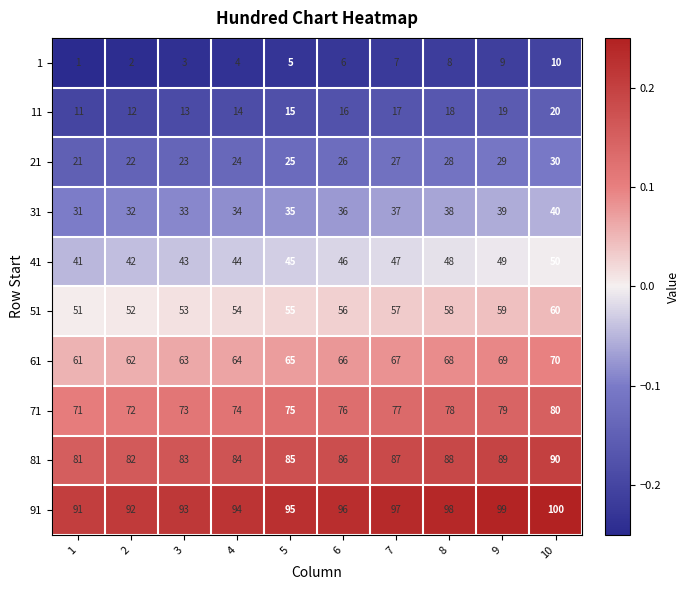

What is the difference between the highest and lowest values at 4?

90